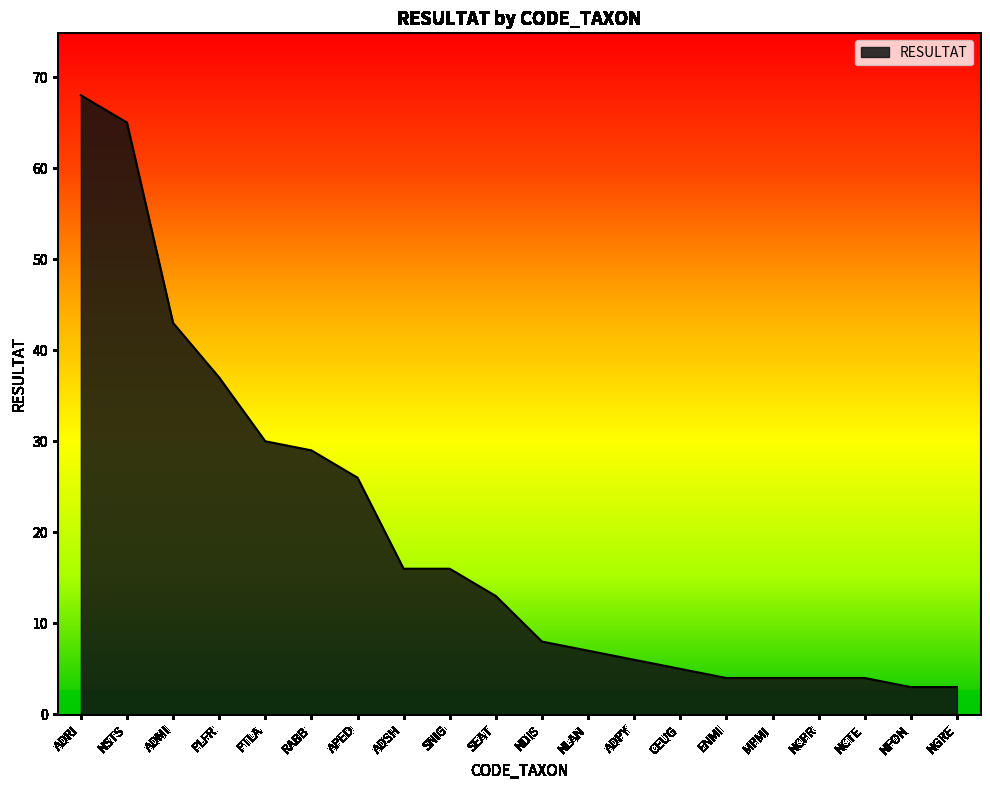

What is the change in value from APED to NCTE?

-22